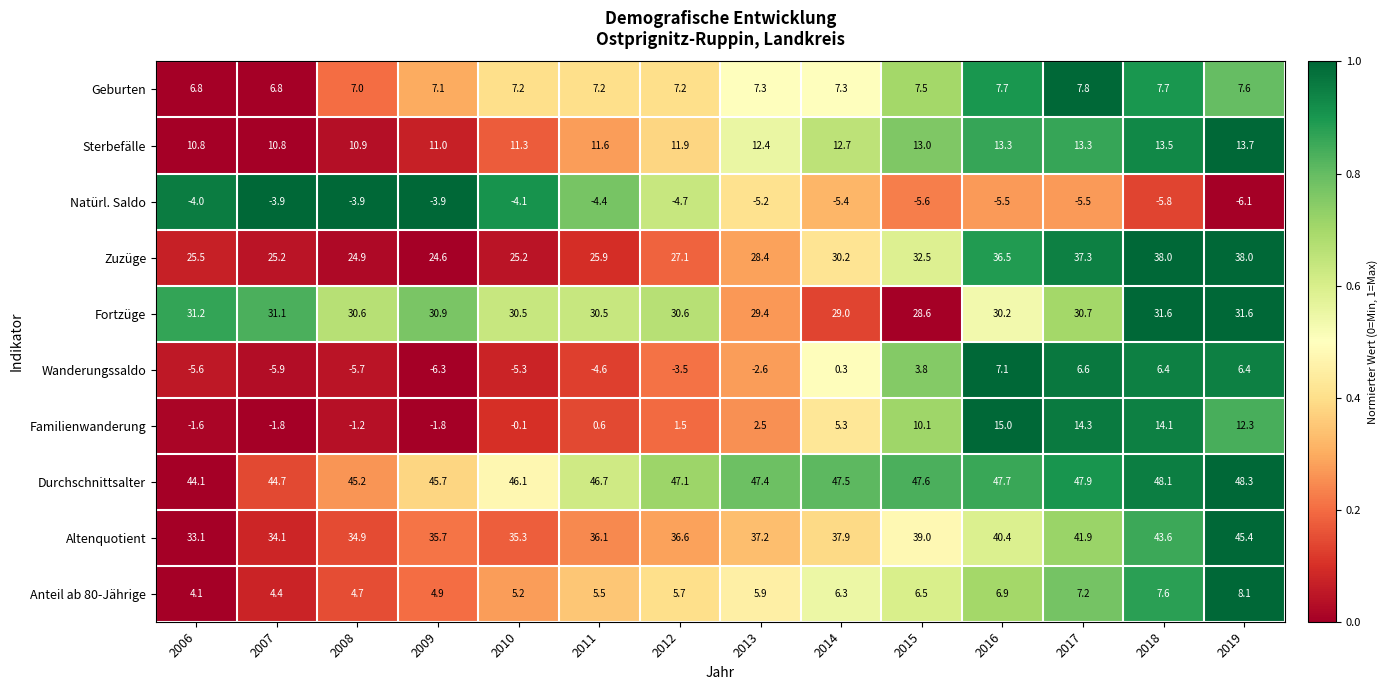

At how many categories does at least one series exceed 17?

14